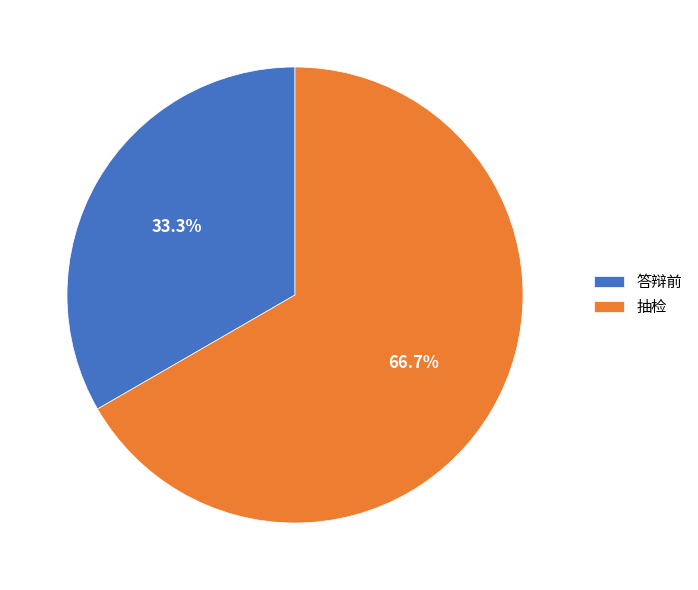

What percentage is the 答辩前 slice, to the nearest percent?

33%